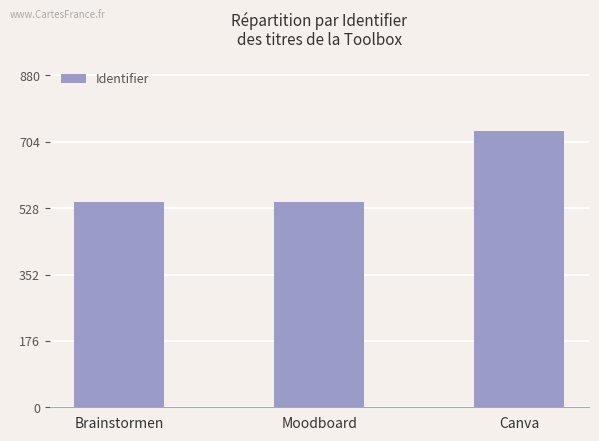

What is the difference between the maximum and second lowest values?

188.3